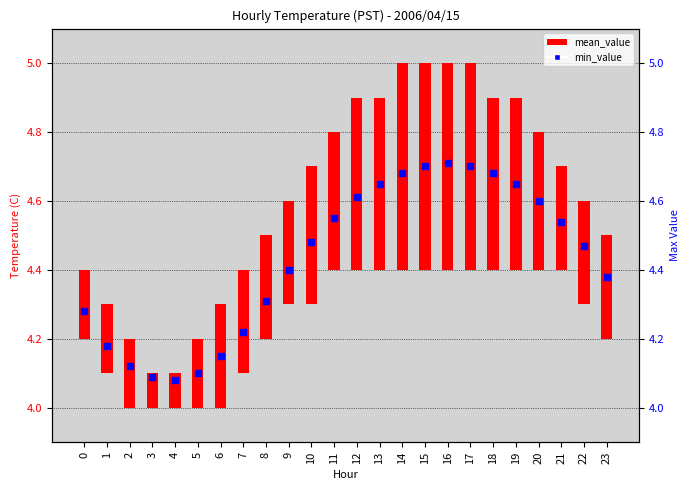

Approximately how many times larger is the value at 13 compared to 4?

1.1